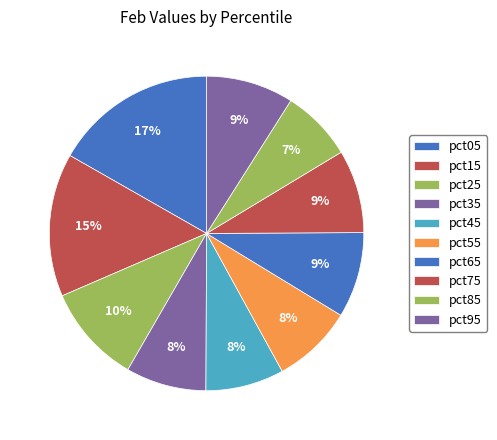

To the nearest percent, what percentage of the pie is pct75?

9%